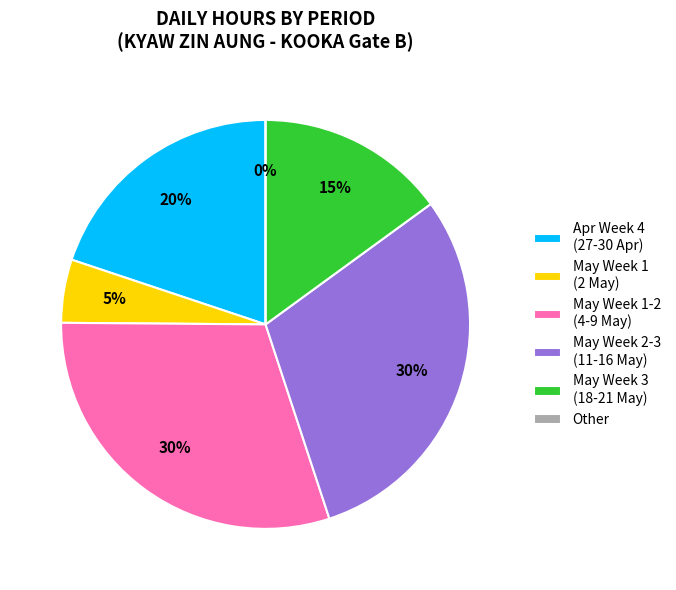

Does Mon 29/4 account for over 50% of the chart?

No